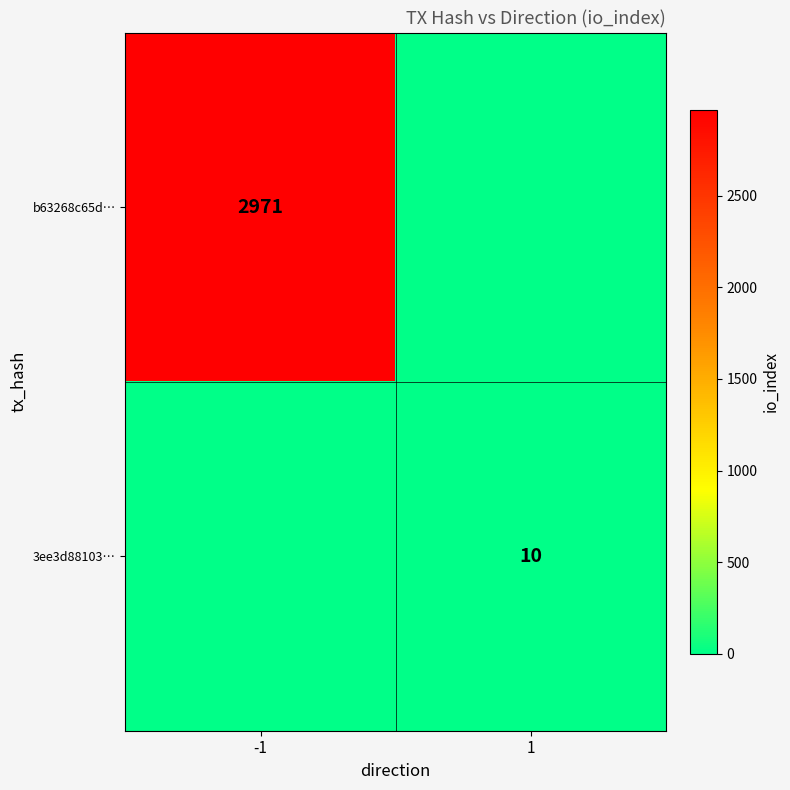

What is the maximum value shown in the chart?

2971